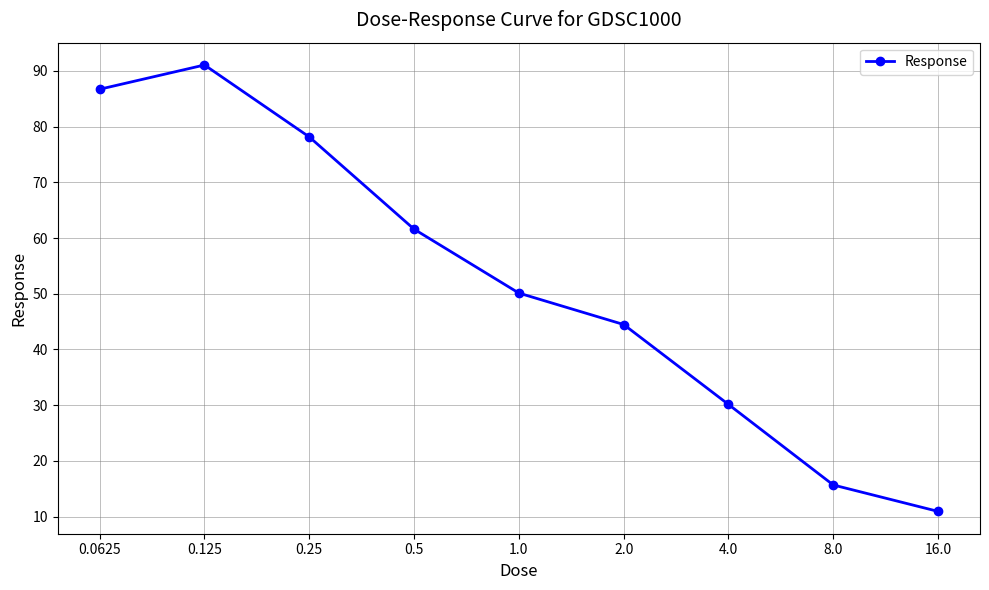

What is the difference between the second highest and second lowest values?

71.1